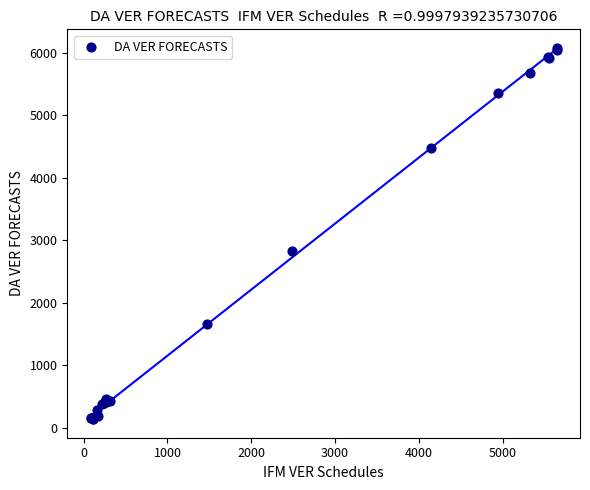

What Y value in the scatter plot is closest to 3107?

2834.4